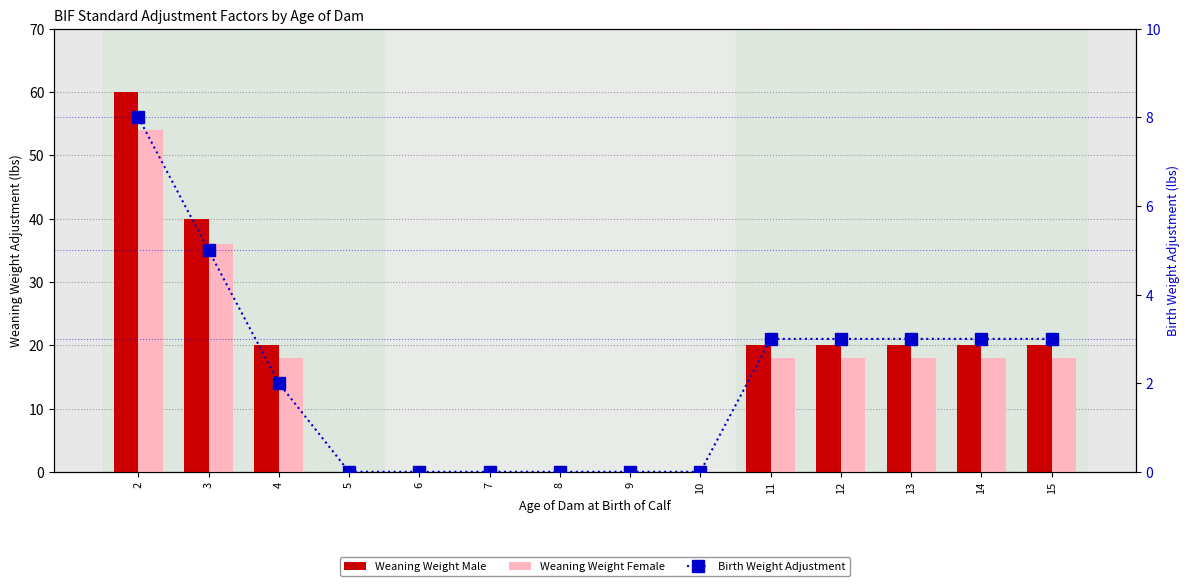

At 10, list the series in order from largest to smallest.

Weaning Weight Male, Weaning Weight Female, Birth Weight Adjustment